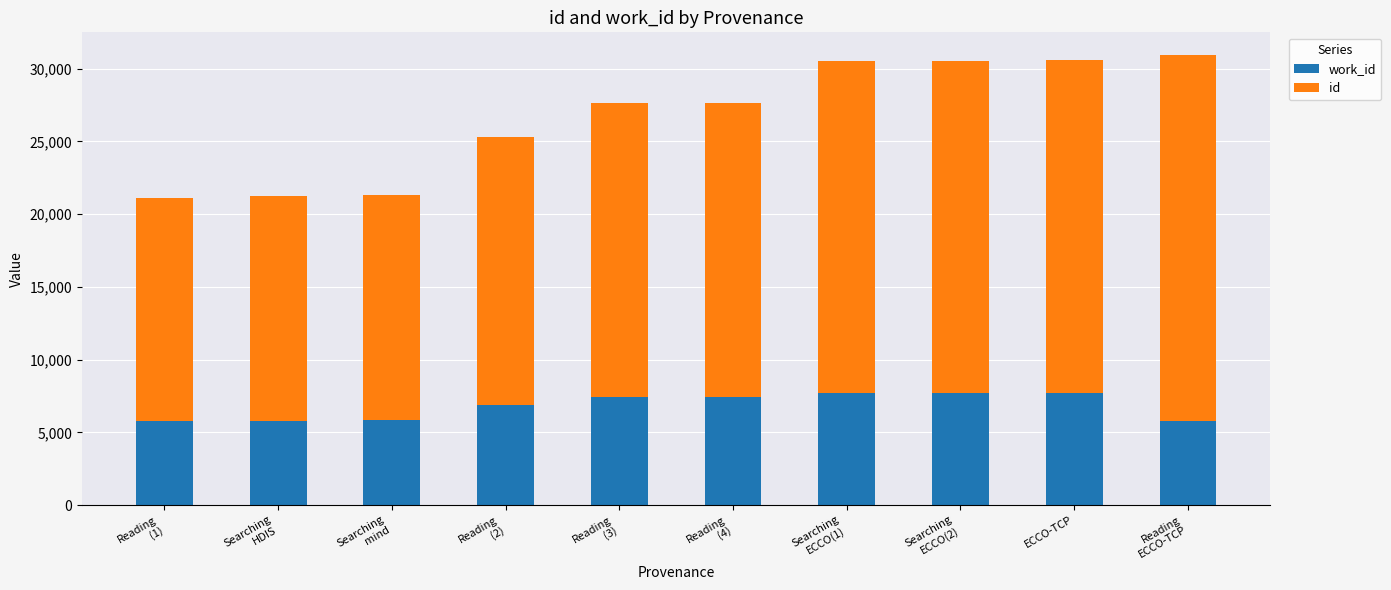

Between Reading
(4) and ECCO-TCP, which series saw the biggest shift?

id